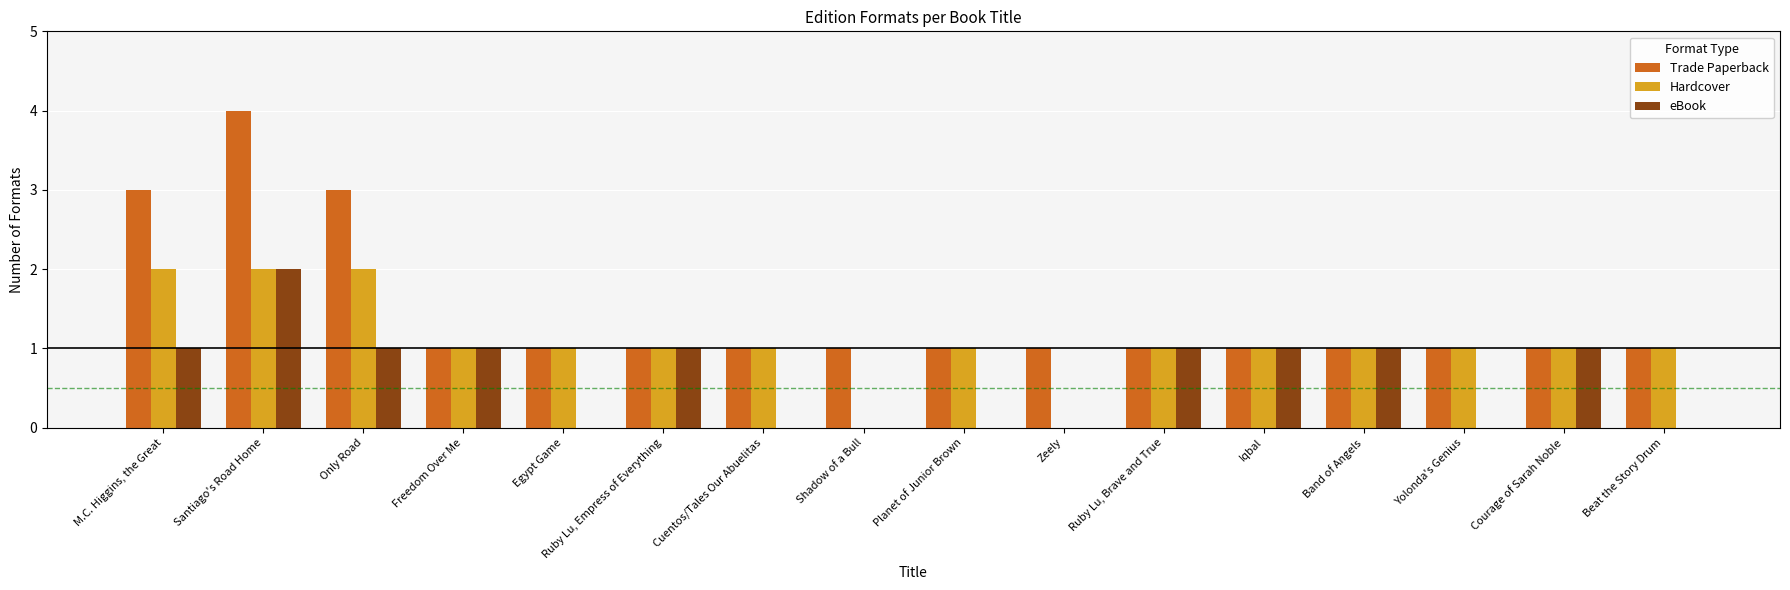

How many groups of bars are there?

16